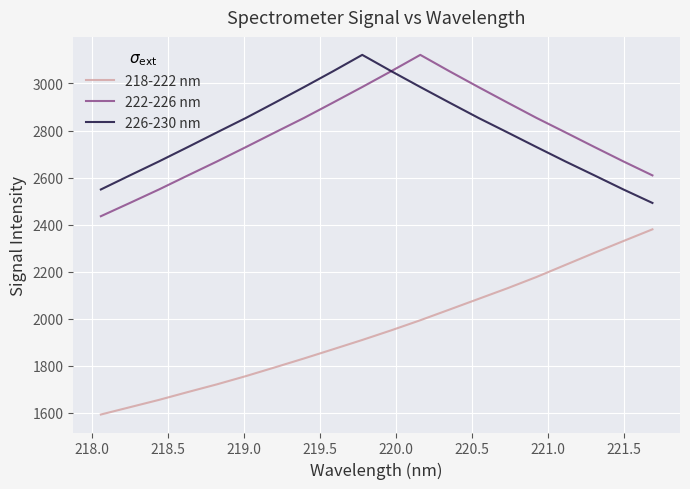

What is the smallest value displayed?

1593.4